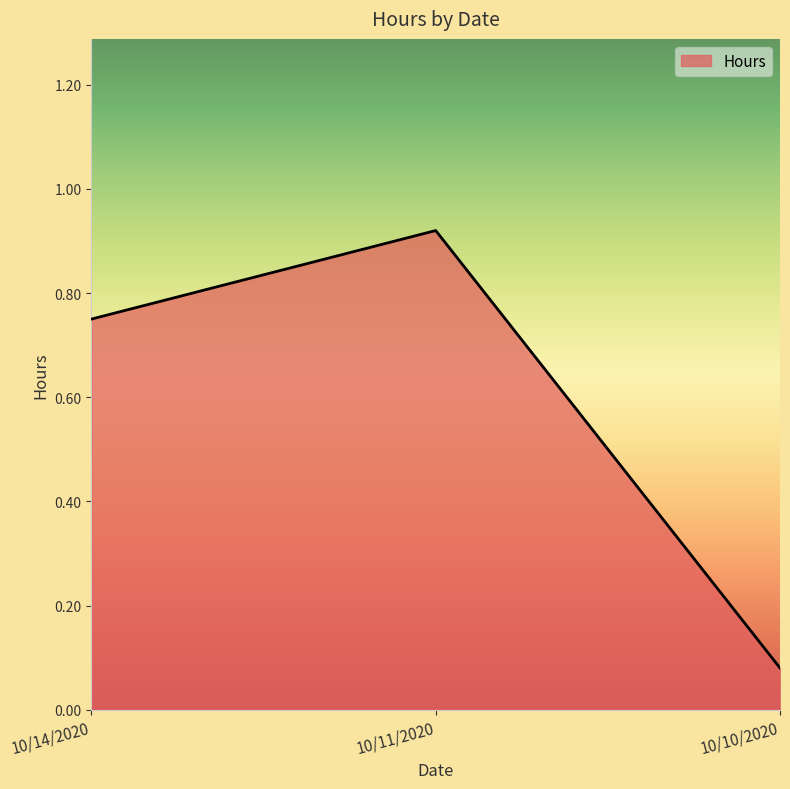

What is the average value?

0.6